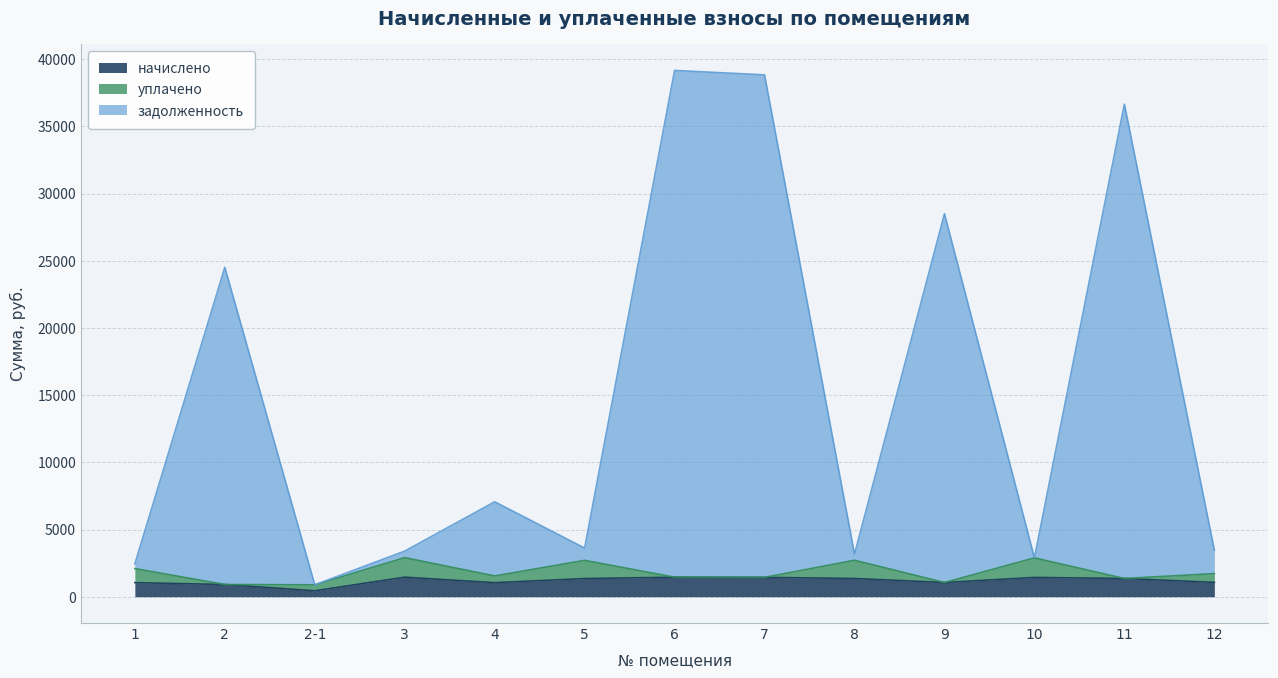

What is the maximum value for начислено?

1453.1